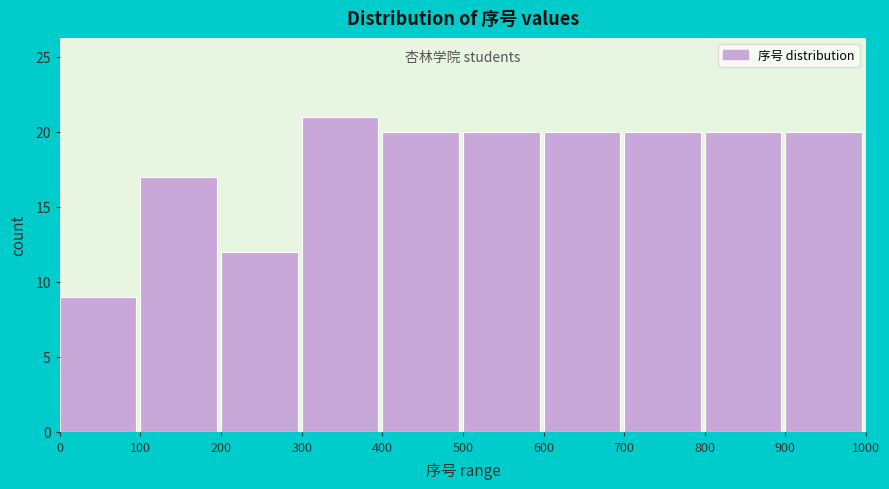

Reading left to right, transcribe this chart: for each bar, give the range it covers on the x-axis and its height. The values are not printed on the chart, so give them approximately, as read against the axis.

0 to 100: 9
100 to 200: 17
200 to 300: 12
300 to 400: 21
400 to 500: 20
500 to 600: 20
600 to 700: 20
700 to 800: 20
800 to 900: 20
900 to 1000: 20